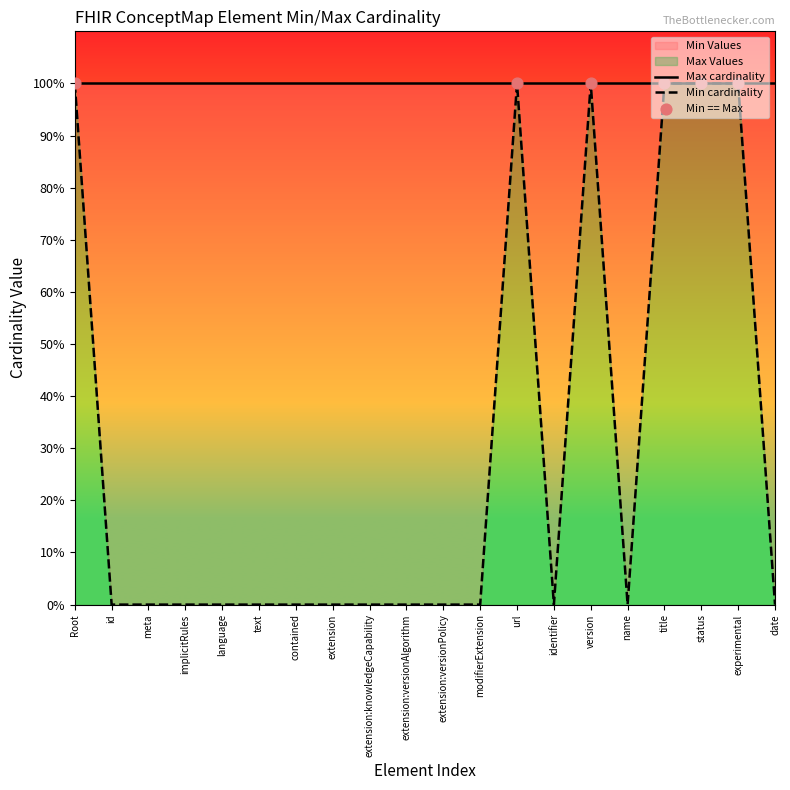

What is the change in value from Root to language?

-1